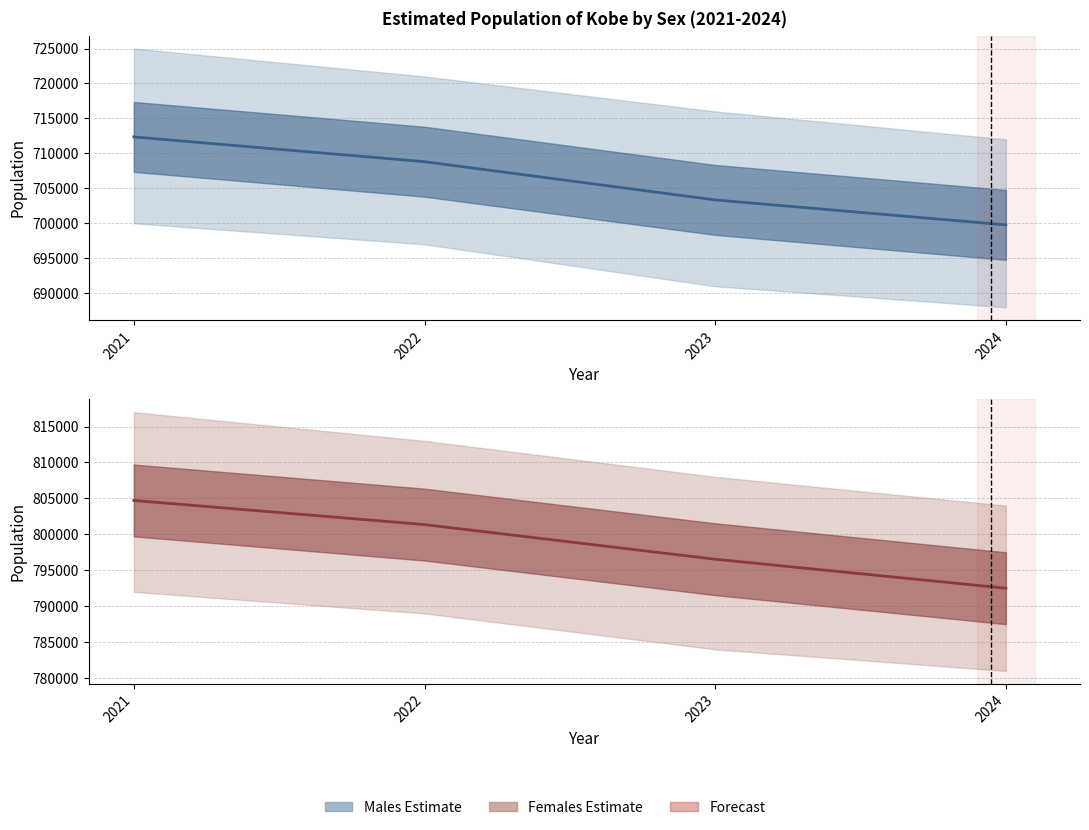

True or false: Females and Males cross at least once.

False